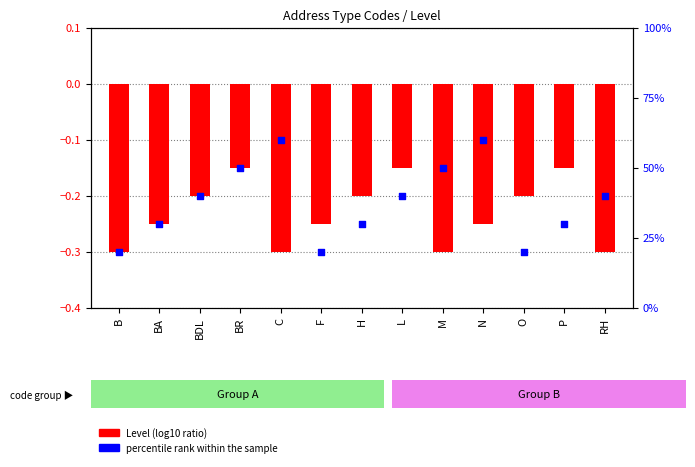

At how many categories does at least one series exceed 59?

2